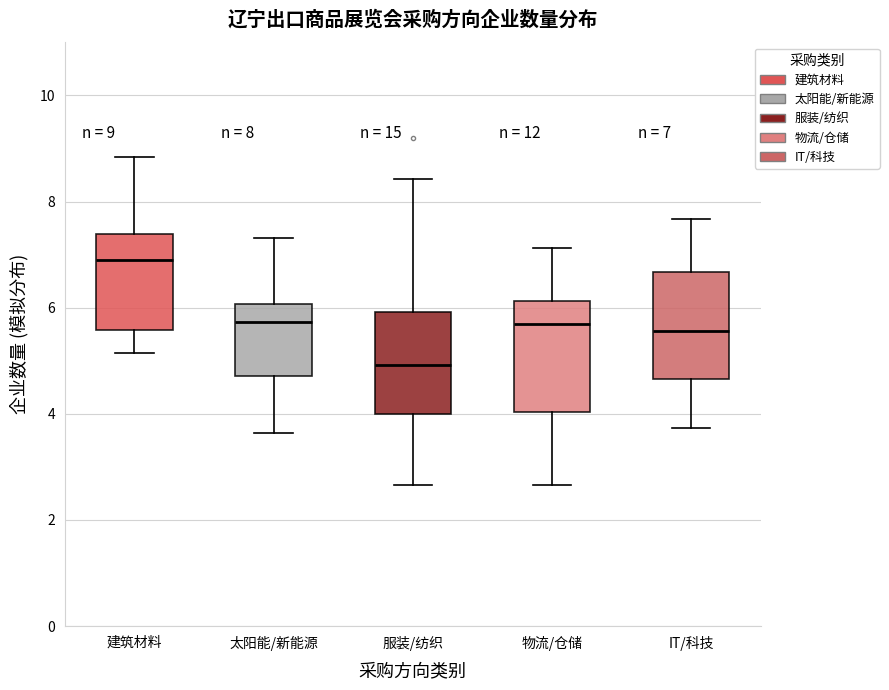

Which box has the lowest median line?

服装/纺织